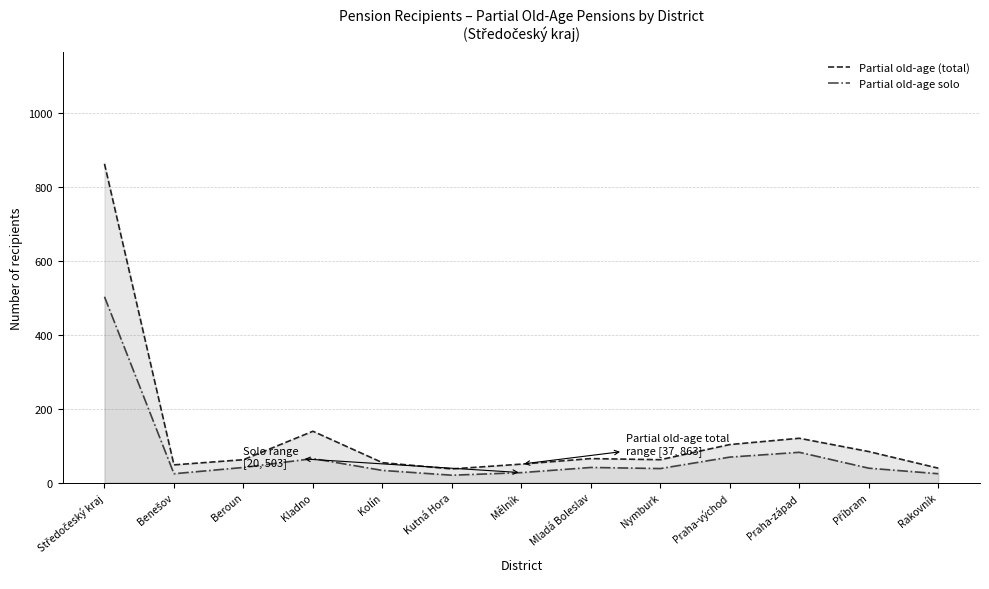

Rank the series by their maximum value, from lowest to highest.

Partial old-age solo, Partial old-age (total)